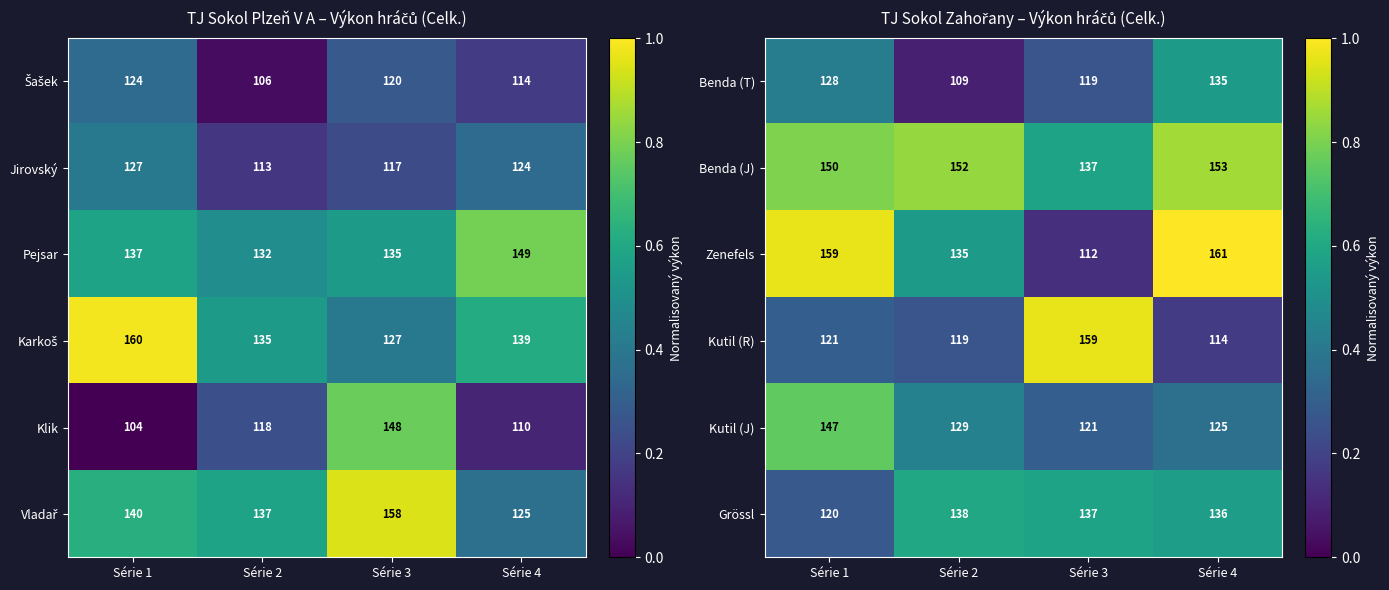

What is the minimum value for Kutil (R)?

114